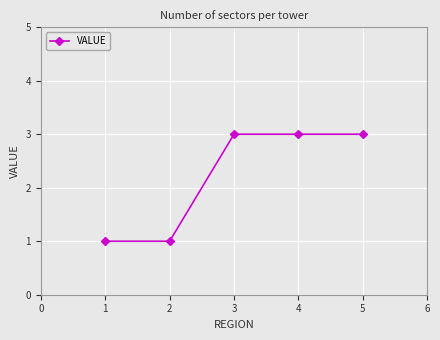

How many lines are shown in the chart?

1